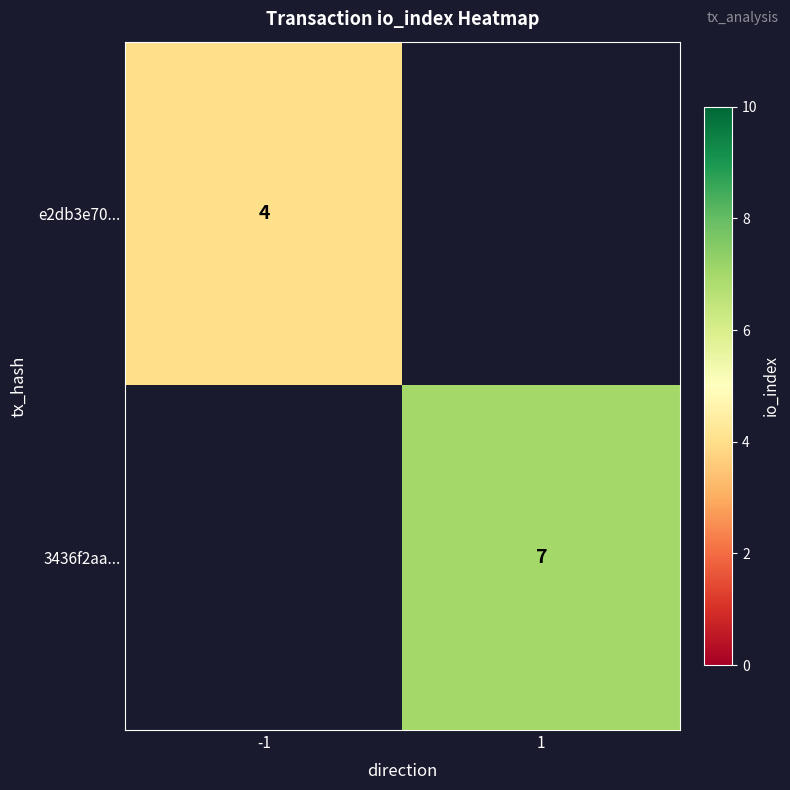

True or false: 3436f2aa... has a value of 5 at 1.

False